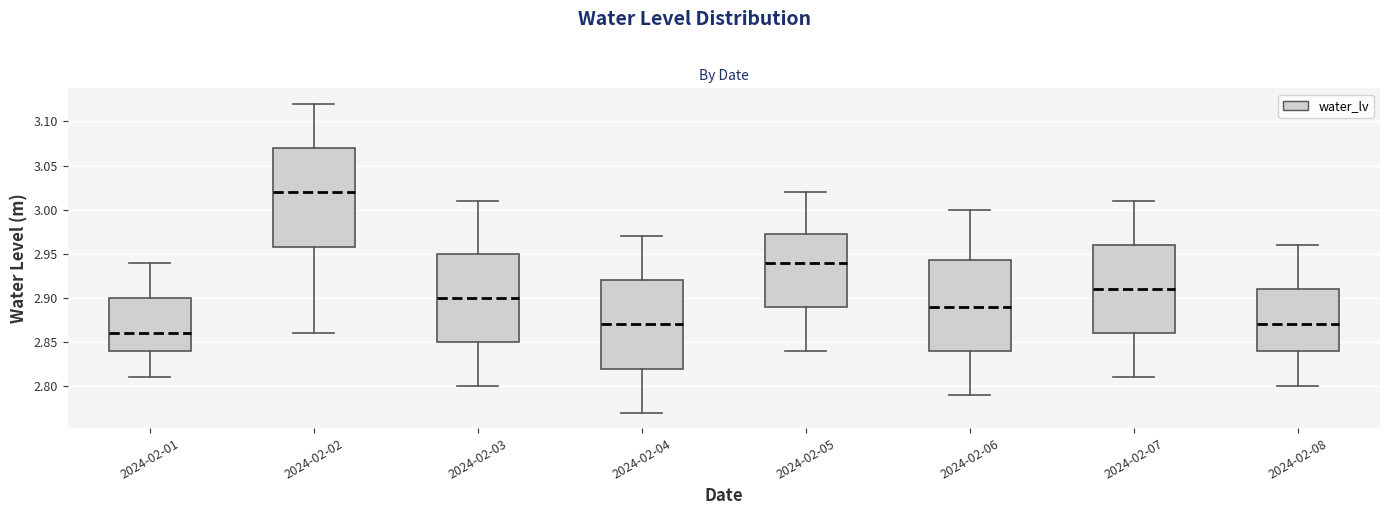

Which box's median line is the highest?

2024-02-02